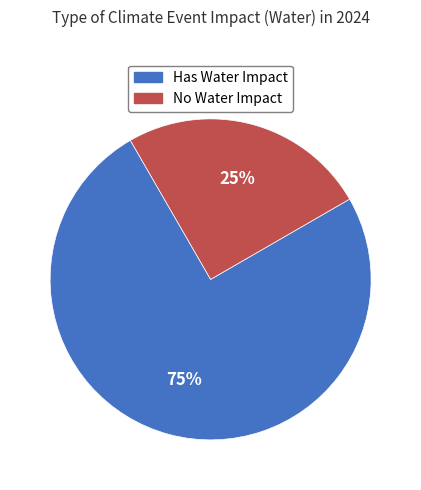

Is there any slice that represents more than half of the pie?

Yes